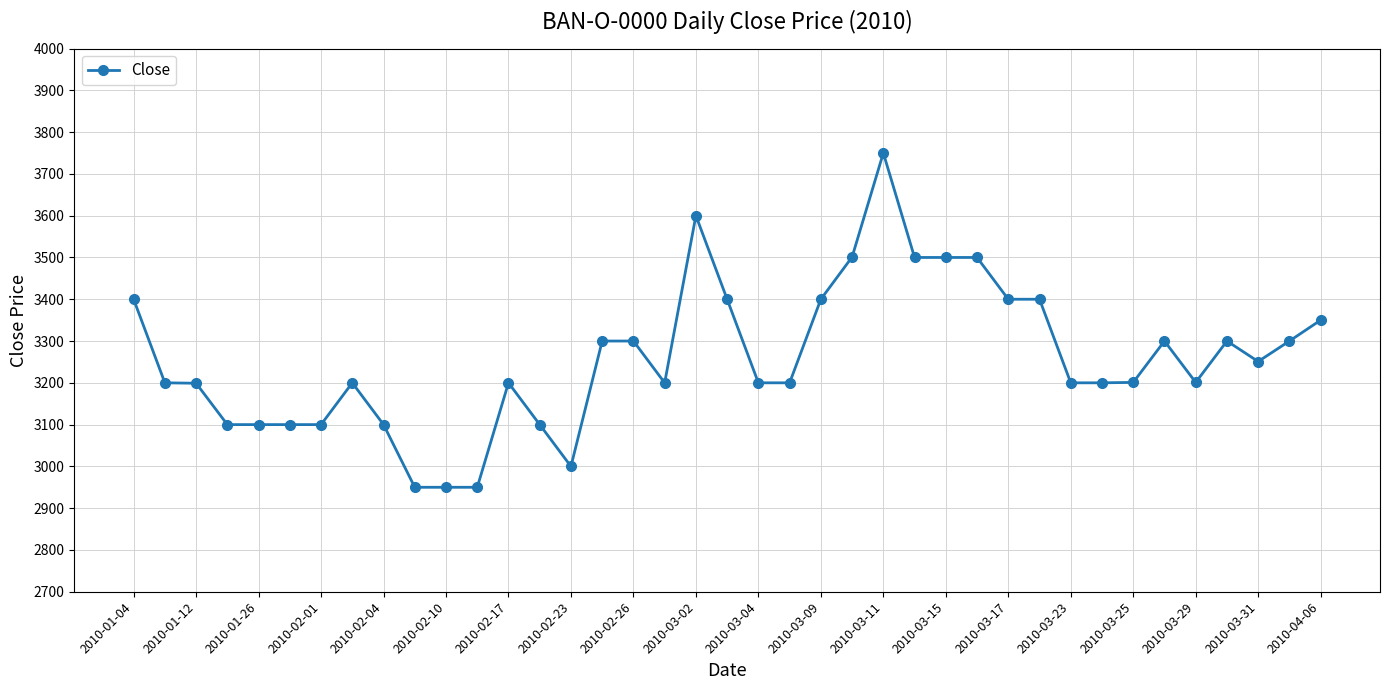

What is the sum of all values?

127103